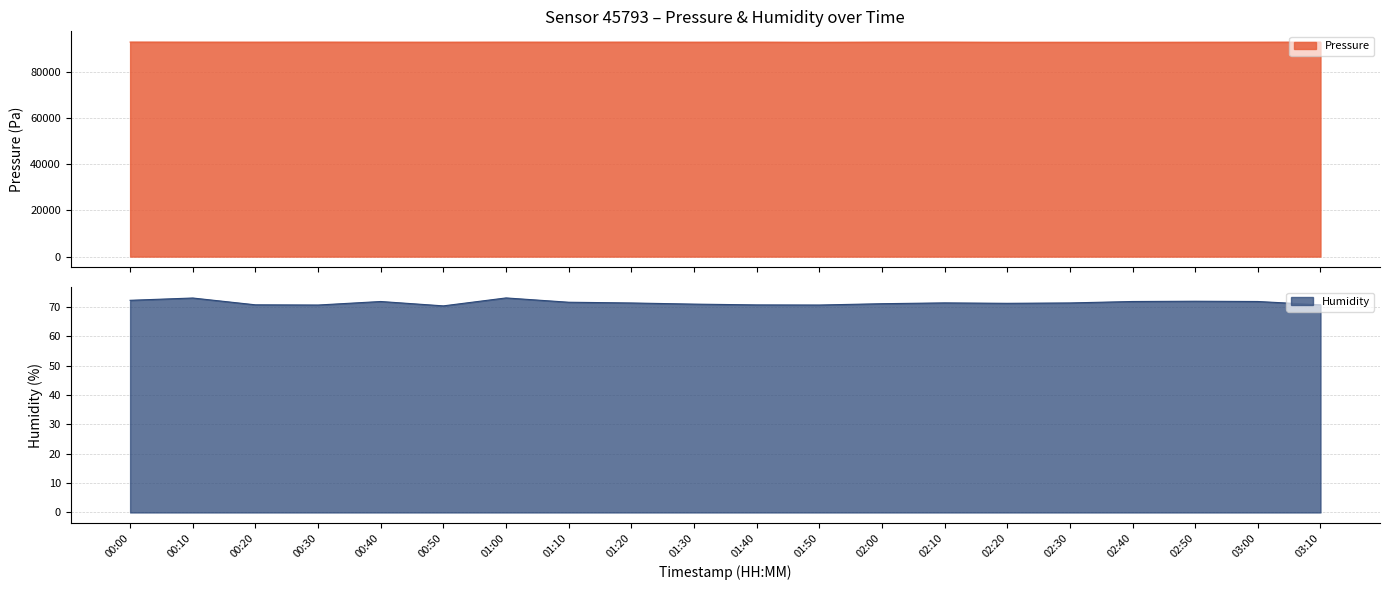

The Humidity series shows 112.9 at 02:30. True or false?

False